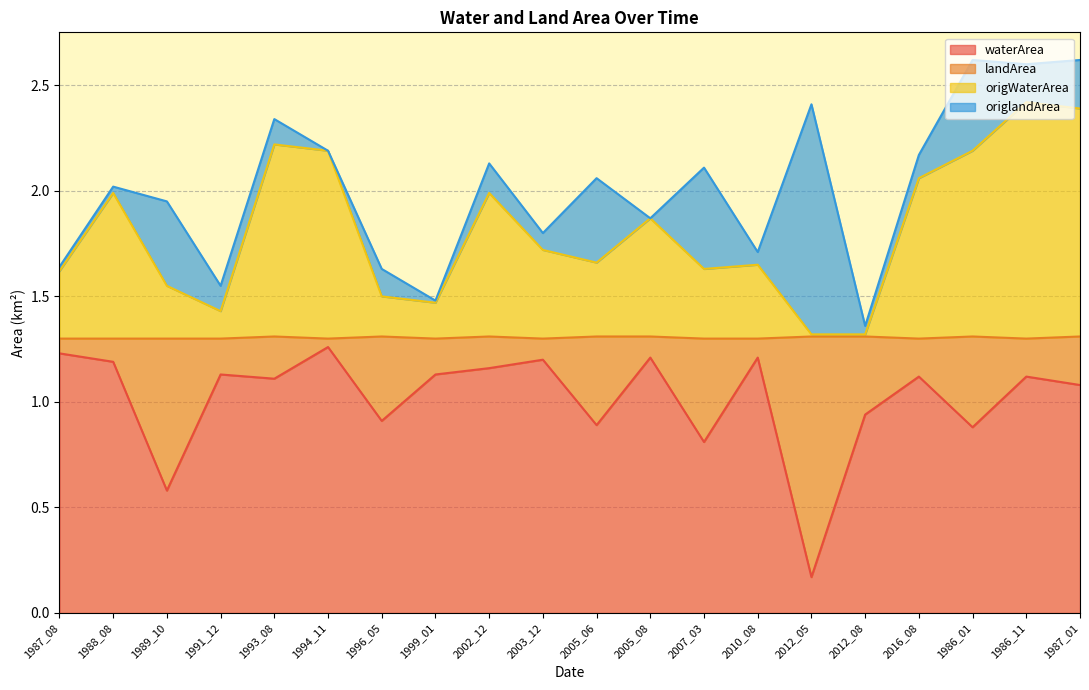

What is the smallest value displayed?

0.2